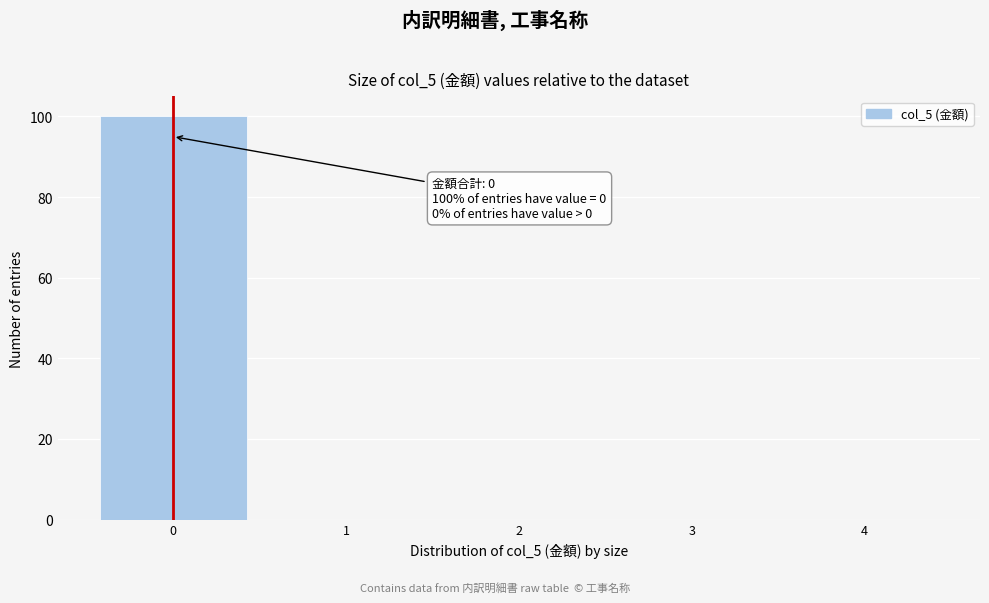

Over which range of the x-axis is the bar tallest?

-0.5 to 0.5